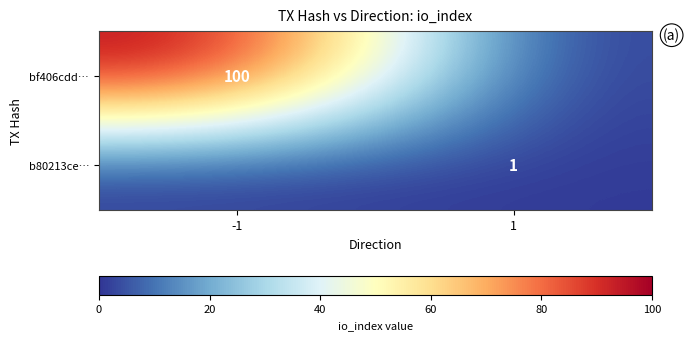

Is it true that bf406cdd… equals 43 at -1?

False